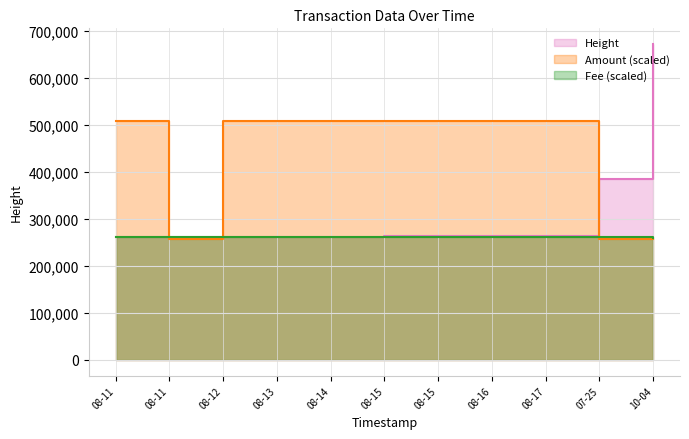

Is it true that Amount equals 508000.0 at 08-13?

True